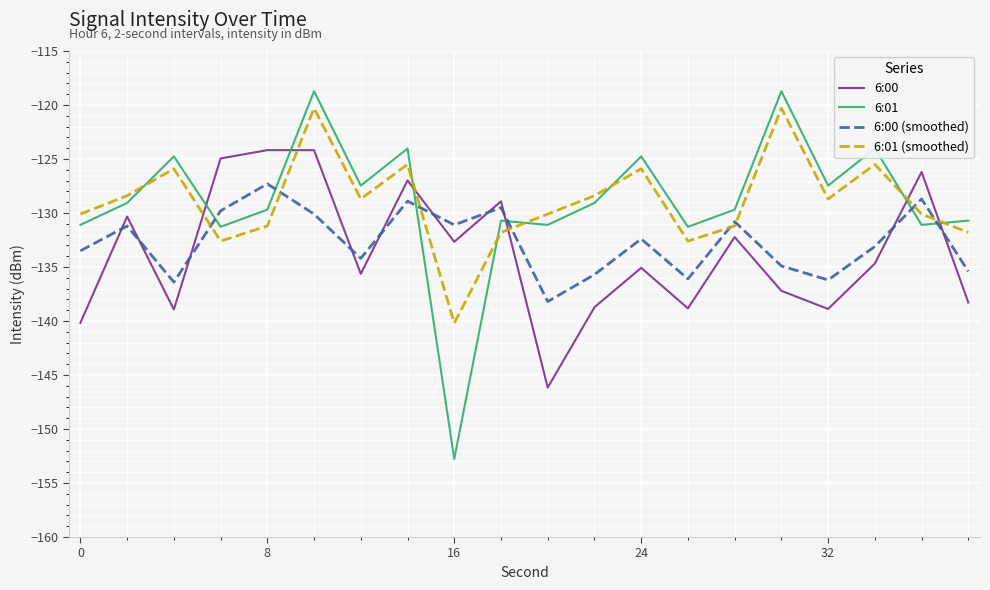

Which series has the widest spread of values?

6:01